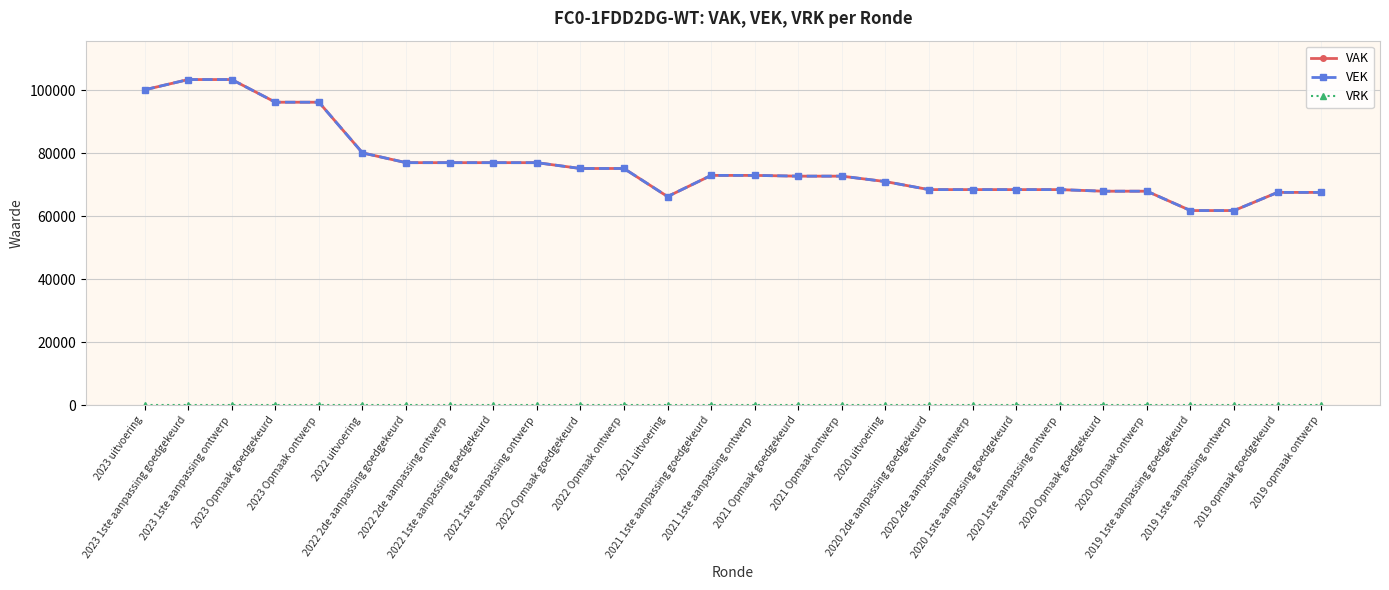

At how many categories does at least one series exceed 89771?

5